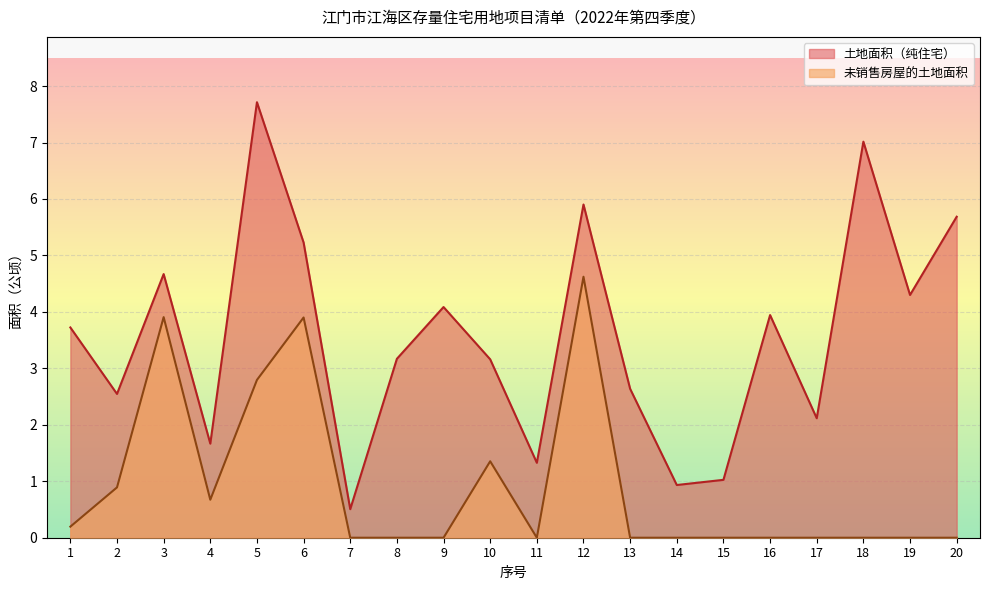

What is the average value of the 未销售房屋的土地面积 series?

0.9